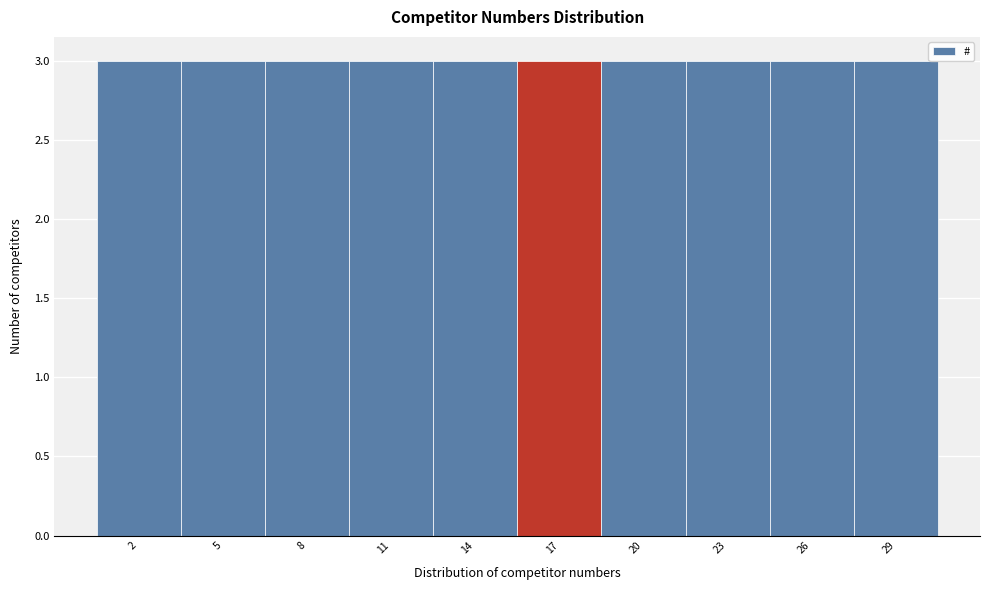

What is the height of the bar covering 15.5 to 18.5 on the x-axis? The values are not printed on the chart, so give them approximately, as read against the axis.

3